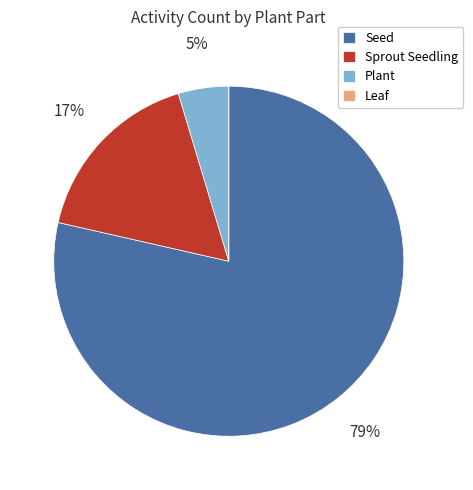

To the nearest percent, what is the average slice percentage?

25%